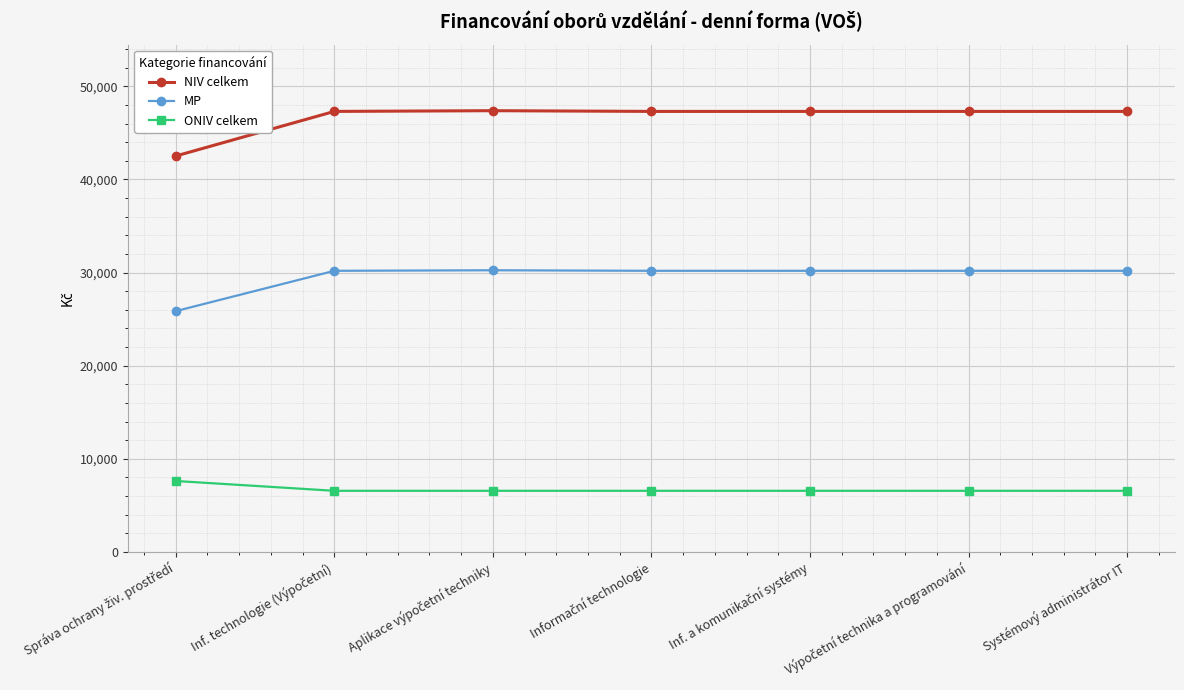

What are all the series names shown in the legend?

NIV celkem, MP, ONIV celkem